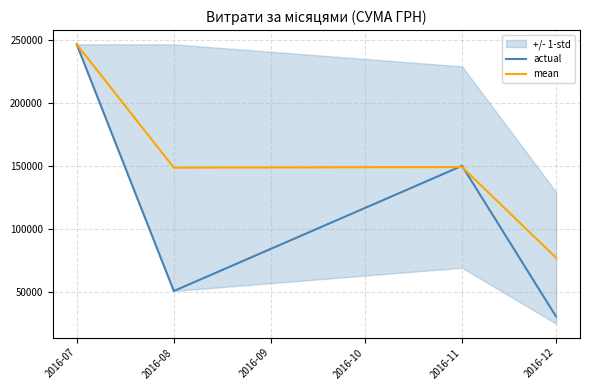

What is the smallest value displayed?

30341.0